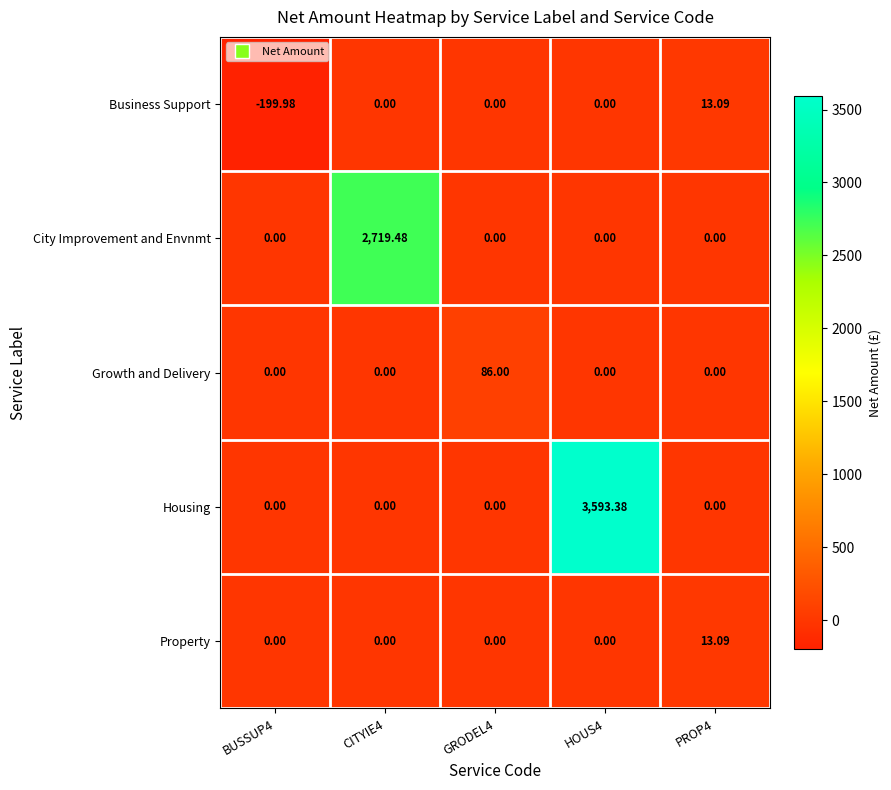

Which series has the largest total across all categories?

Housing